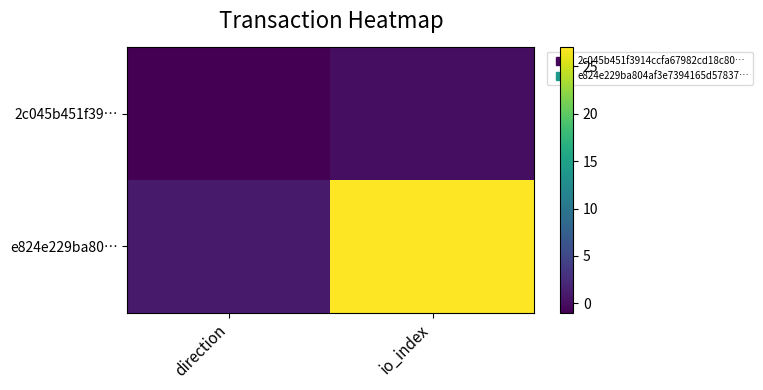

Reading left to right, transcribe all the data shown in this chart.

2c045b451f39…: direction=-1	io_index=0
e824e229ba80…: direction=1	io_index=27